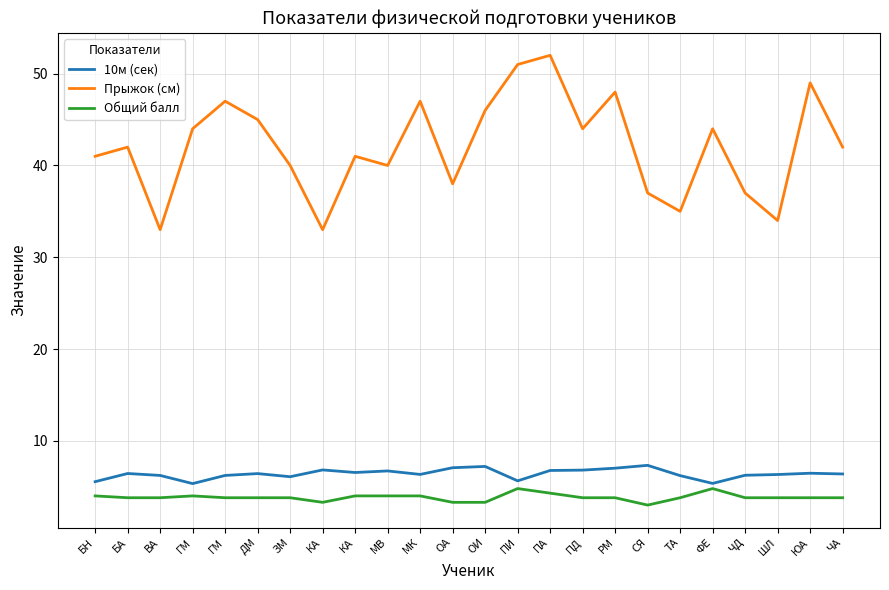

Where is Прыжок (см) nearest to the value 42?

БА